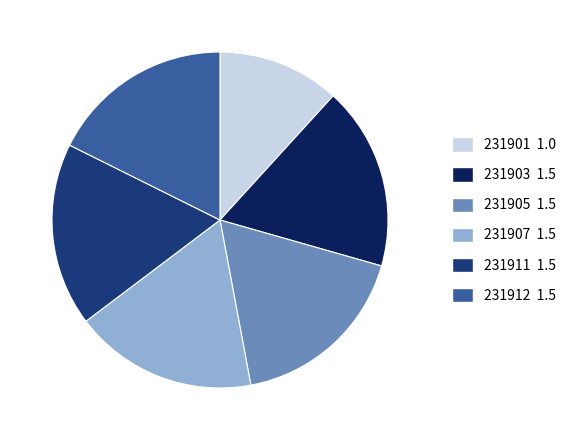

Is 231911 the majority of the pie?

No